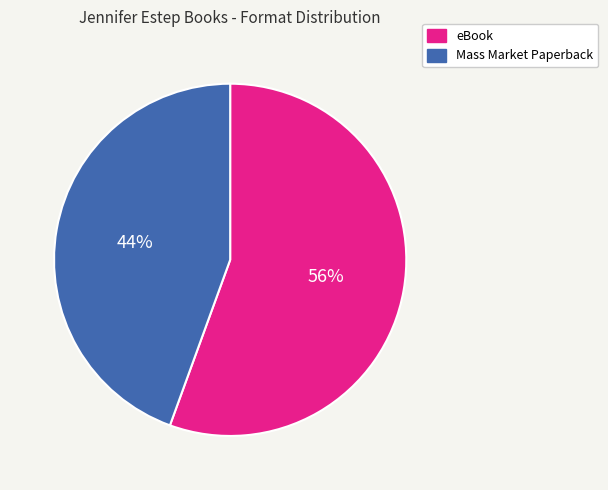

To the nearest percent, what is the average slice percentage?

50%